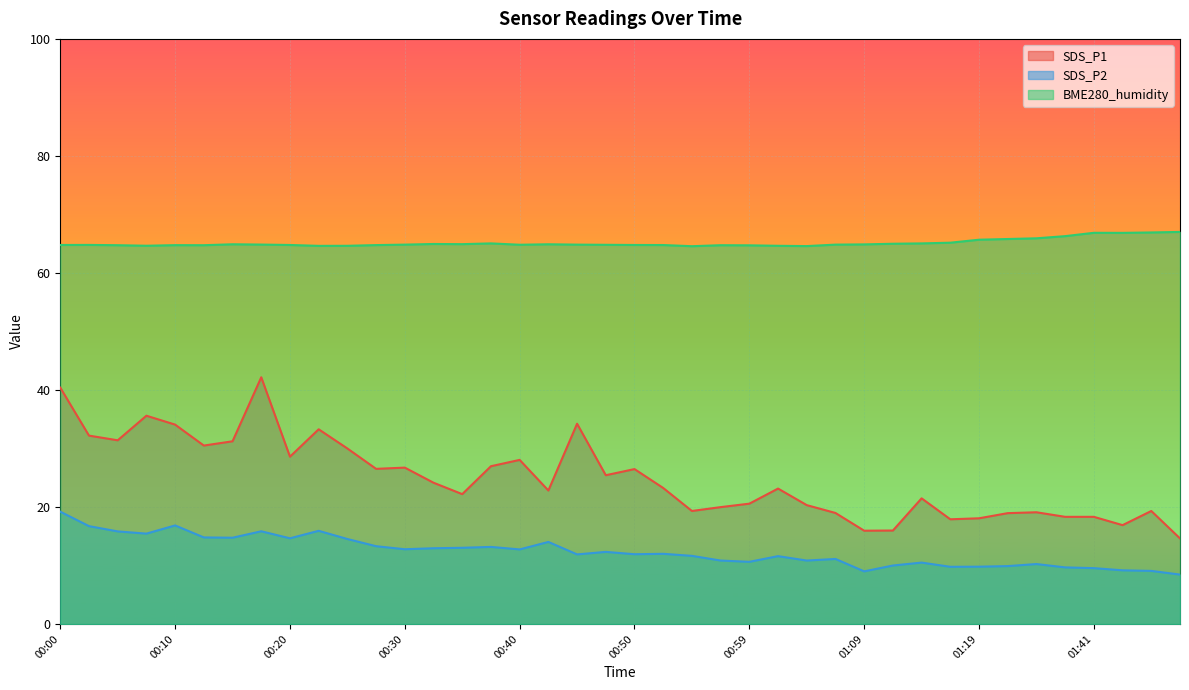

Which series has the largest total across all categories?

BME280_humidity